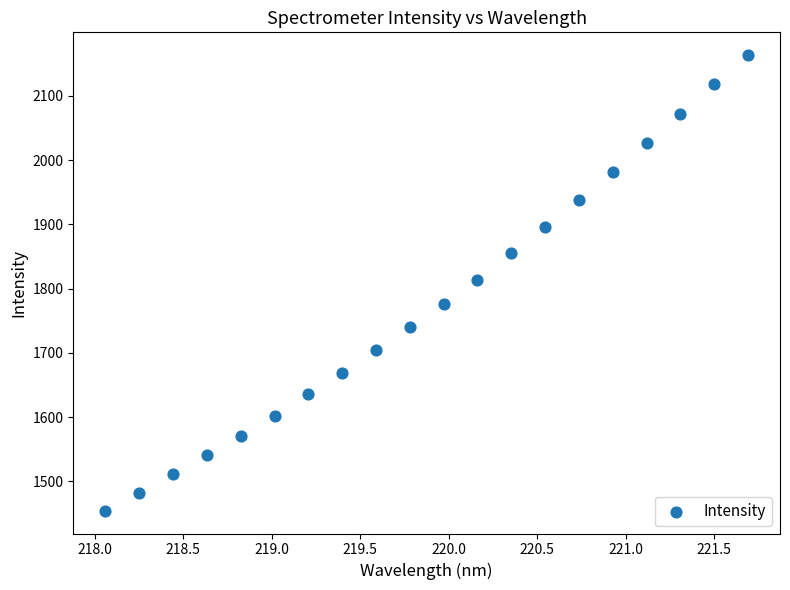

What is the range of Y values (max minus min)?

709.1